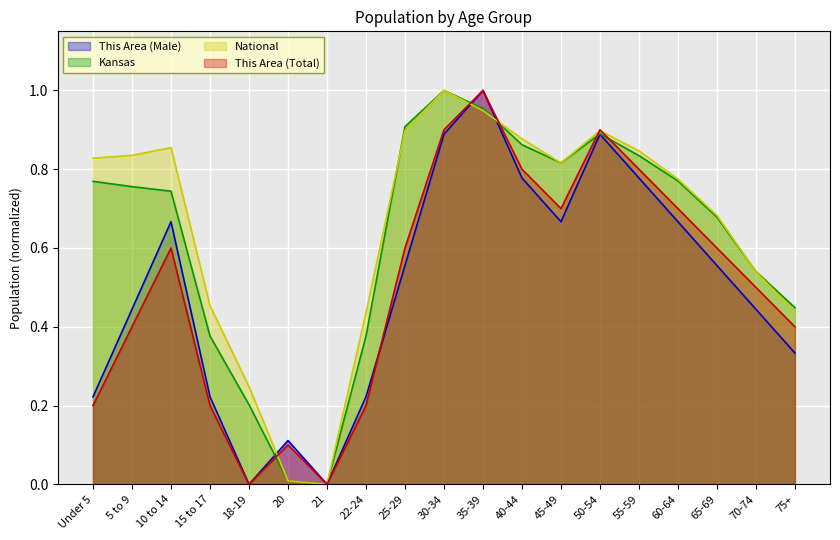

At which category does This Area (Male) reach its first local peak?

10 to 14